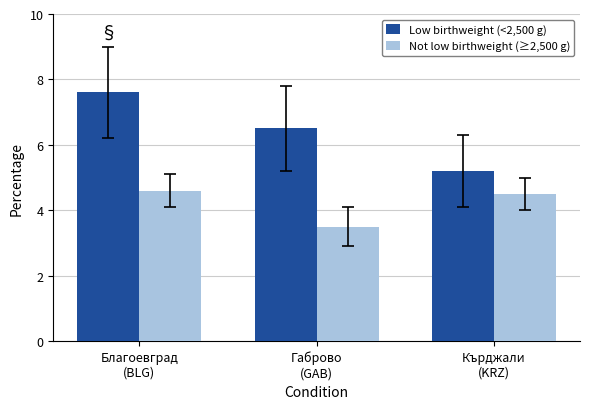

How many bars are there in total?

6